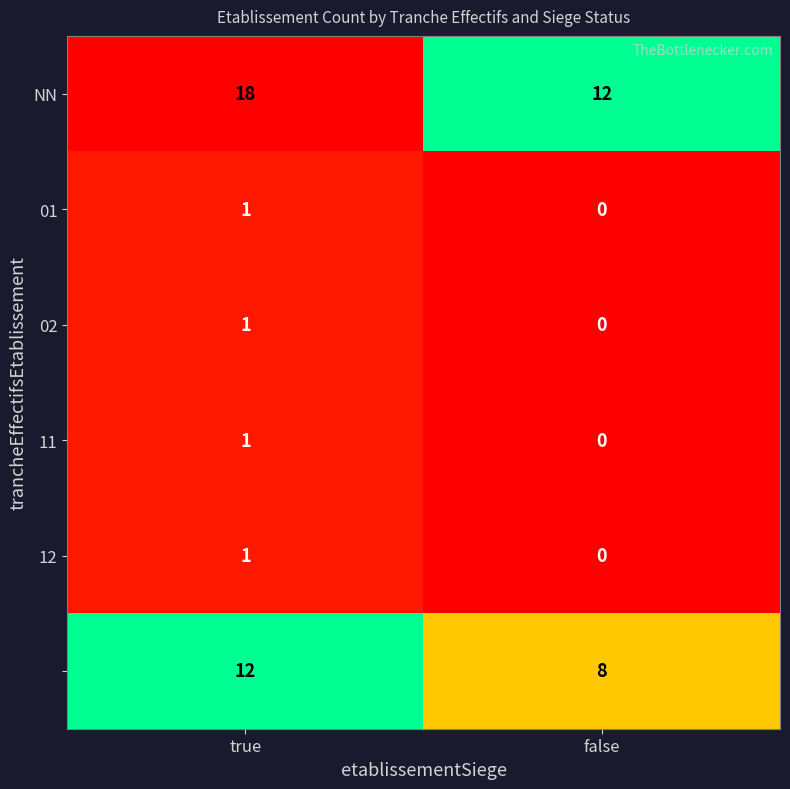

At which category is the sum across all series the highest?

true